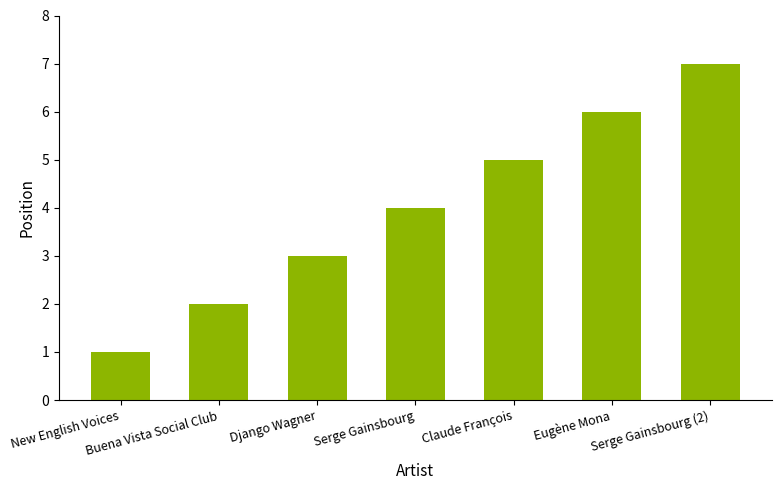

Rank the categories by value from highest to lowest.

Serge Gainsbourg (2), Eugène Mona, Claude François, Serge Gainsbourg, Django Wagner, Buena Vista Social Club, New English Voices